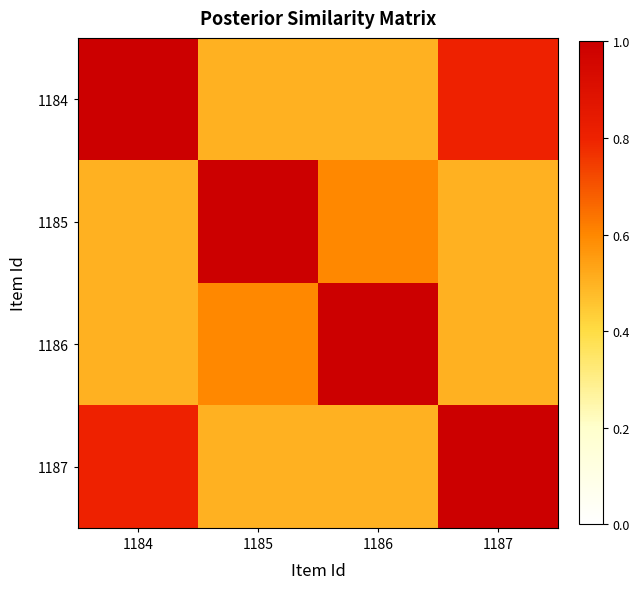

How many series are shown in this chart?

4